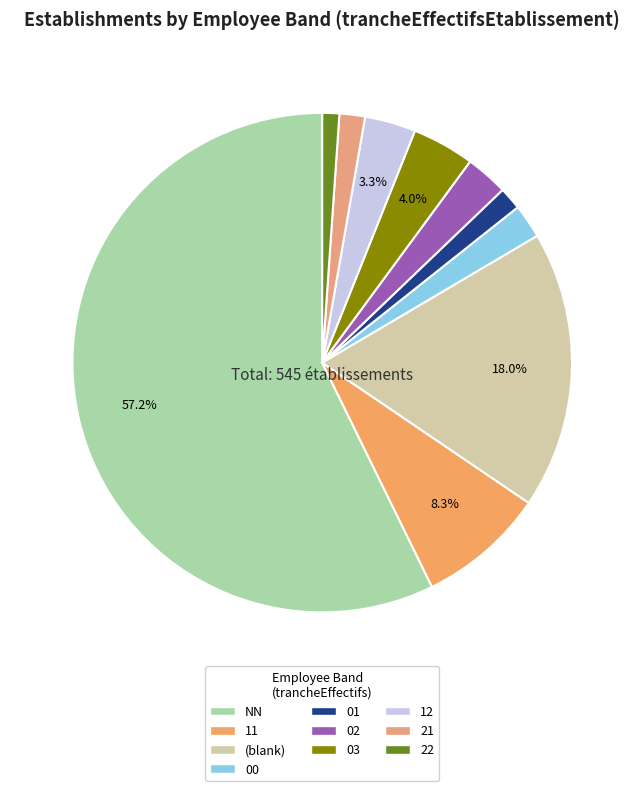

To the nearest percent, what is the combined percentage of 21 and 02?

4%